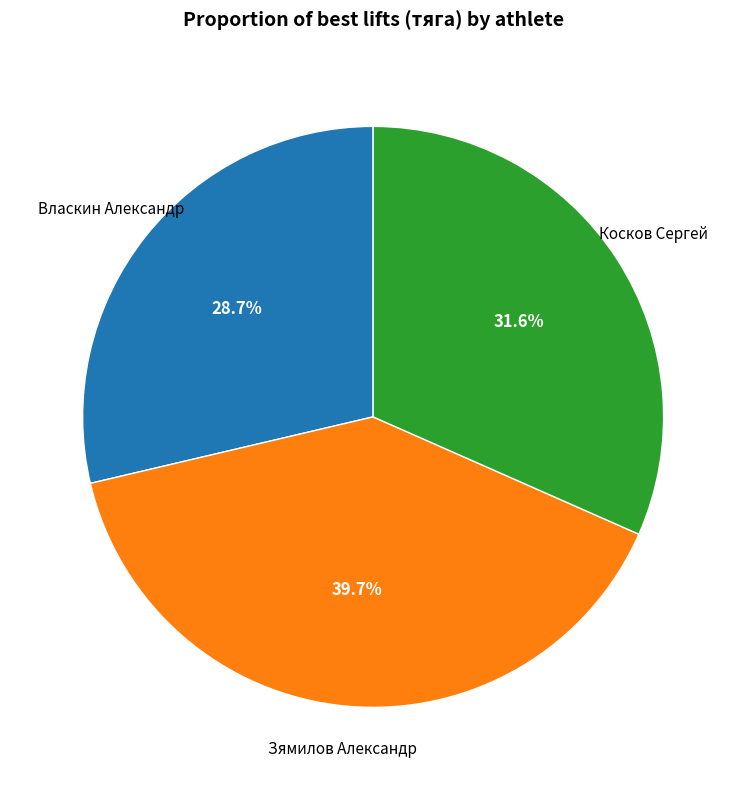

Is there any slice that represents more than half of the pie?

No